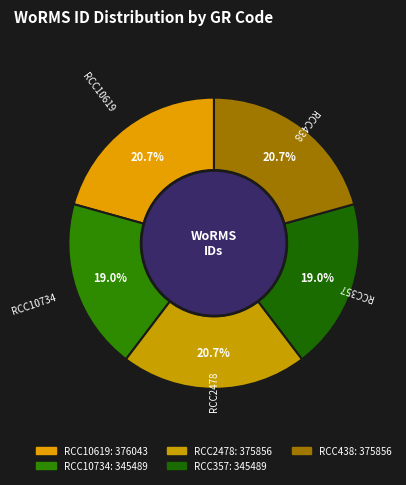

The RCC10734 slice represents 8% of the pie. True or false?

False